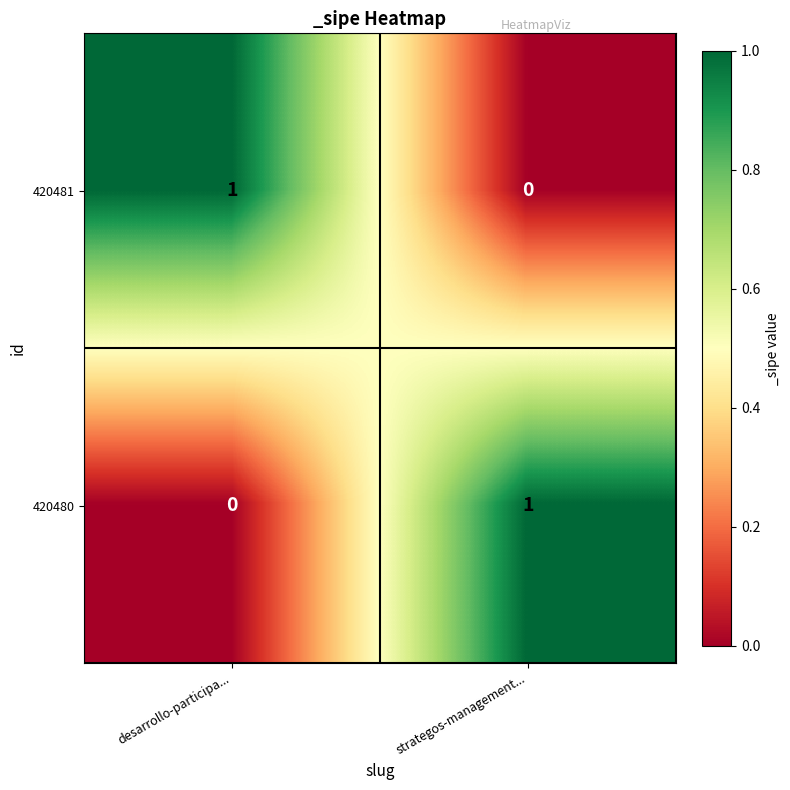

Is the value of 420481 at desarrollo-participa... greater than the value of 420480 at desarrollo-participa...?

Yes